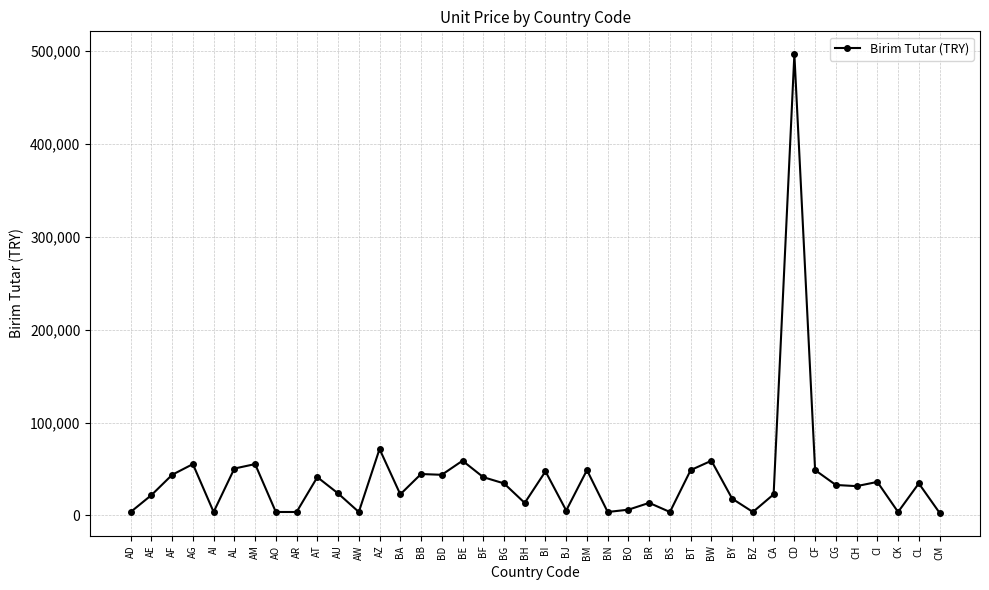

How many values are below 32828?

20